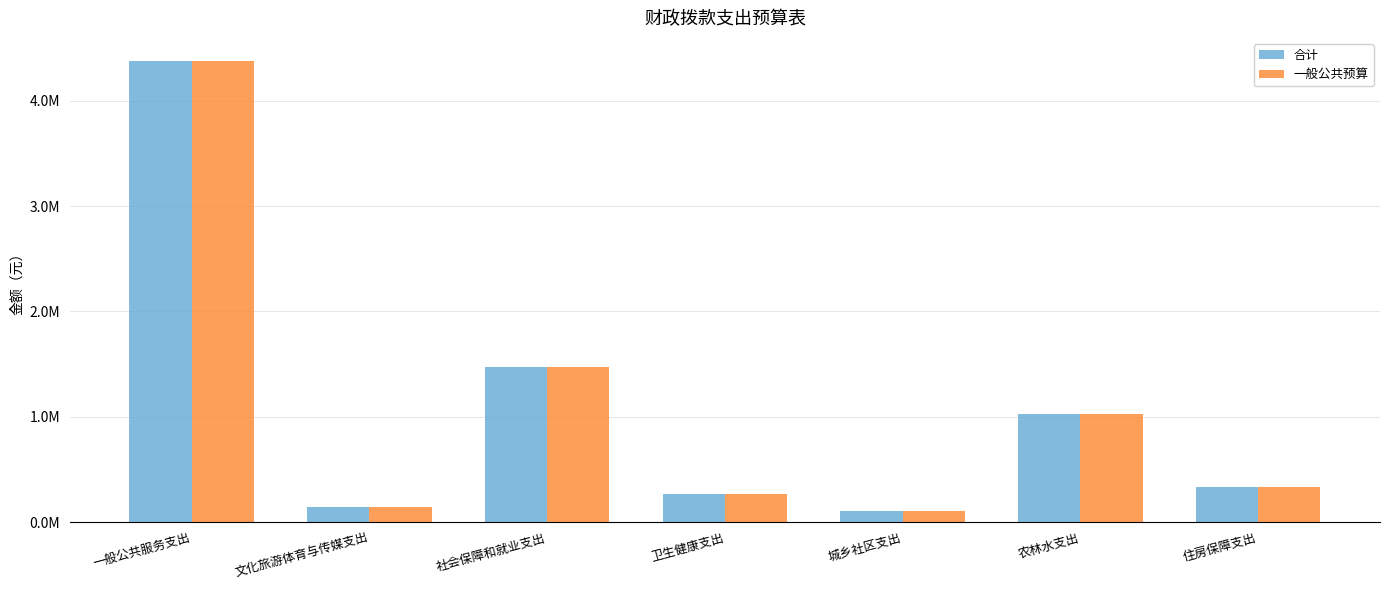

Which category has the lowest value in the 一般公共预算 series?

城乡社区支出